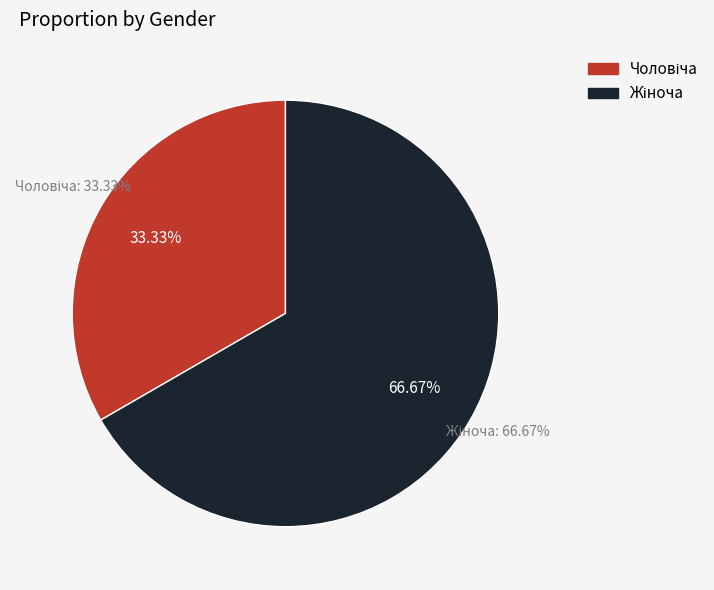

To the nearest percent, what is the combined percentage of Чоловіча and Жіноча?

100%